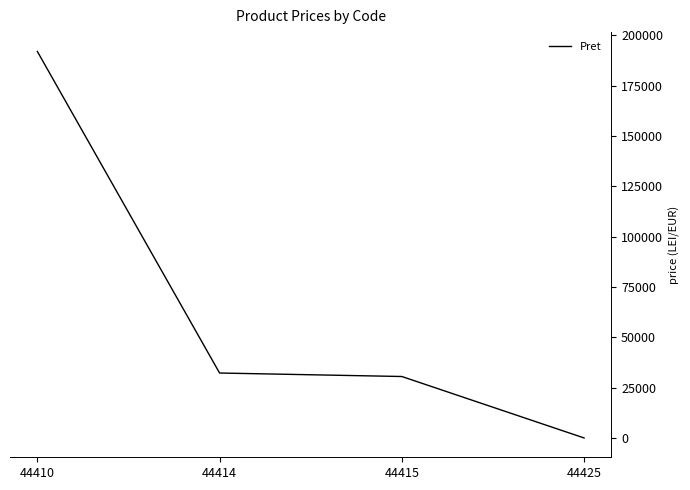

Between 44415 and 44410, which is larger?

44410